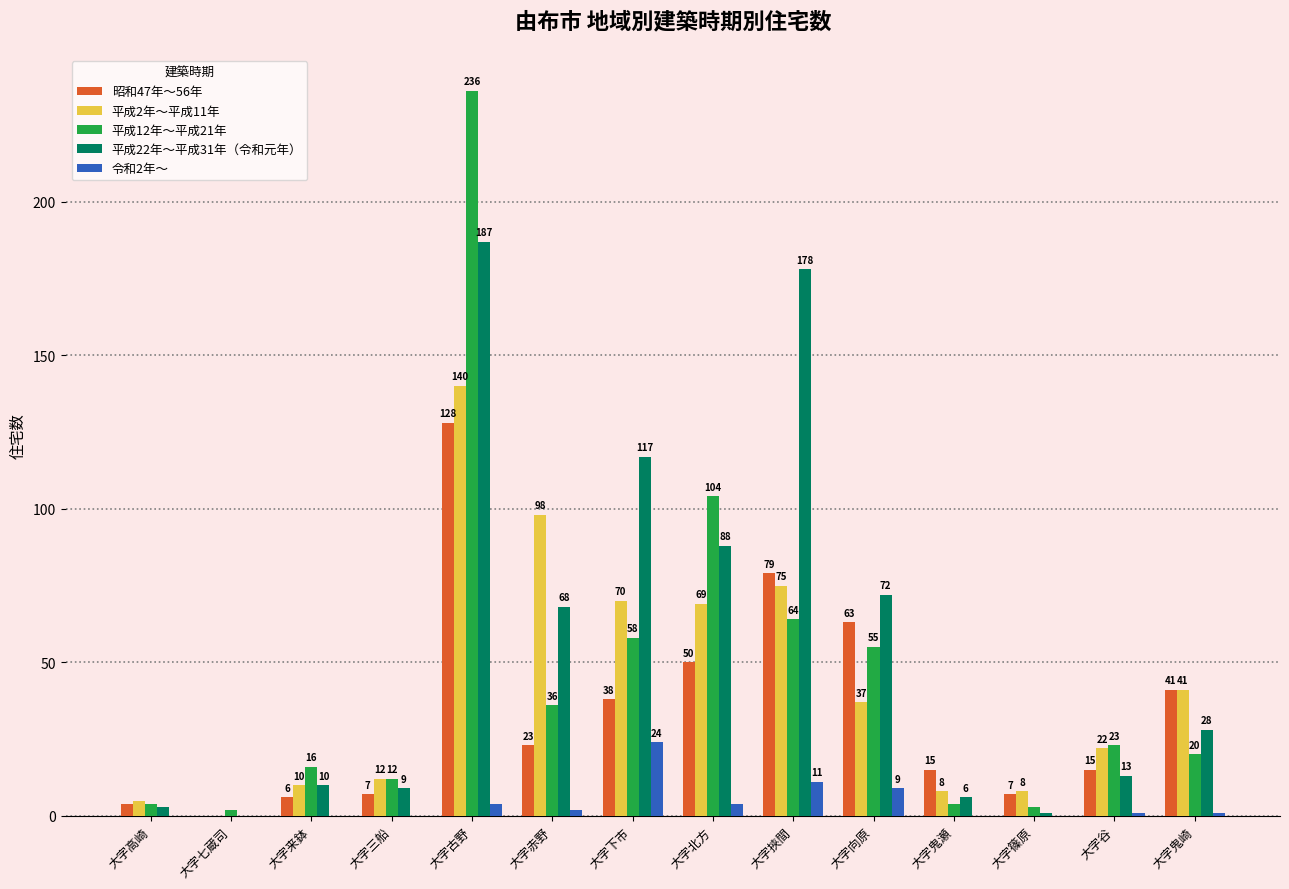

At which label does 令和2年～ first exceed 1?

大字古野